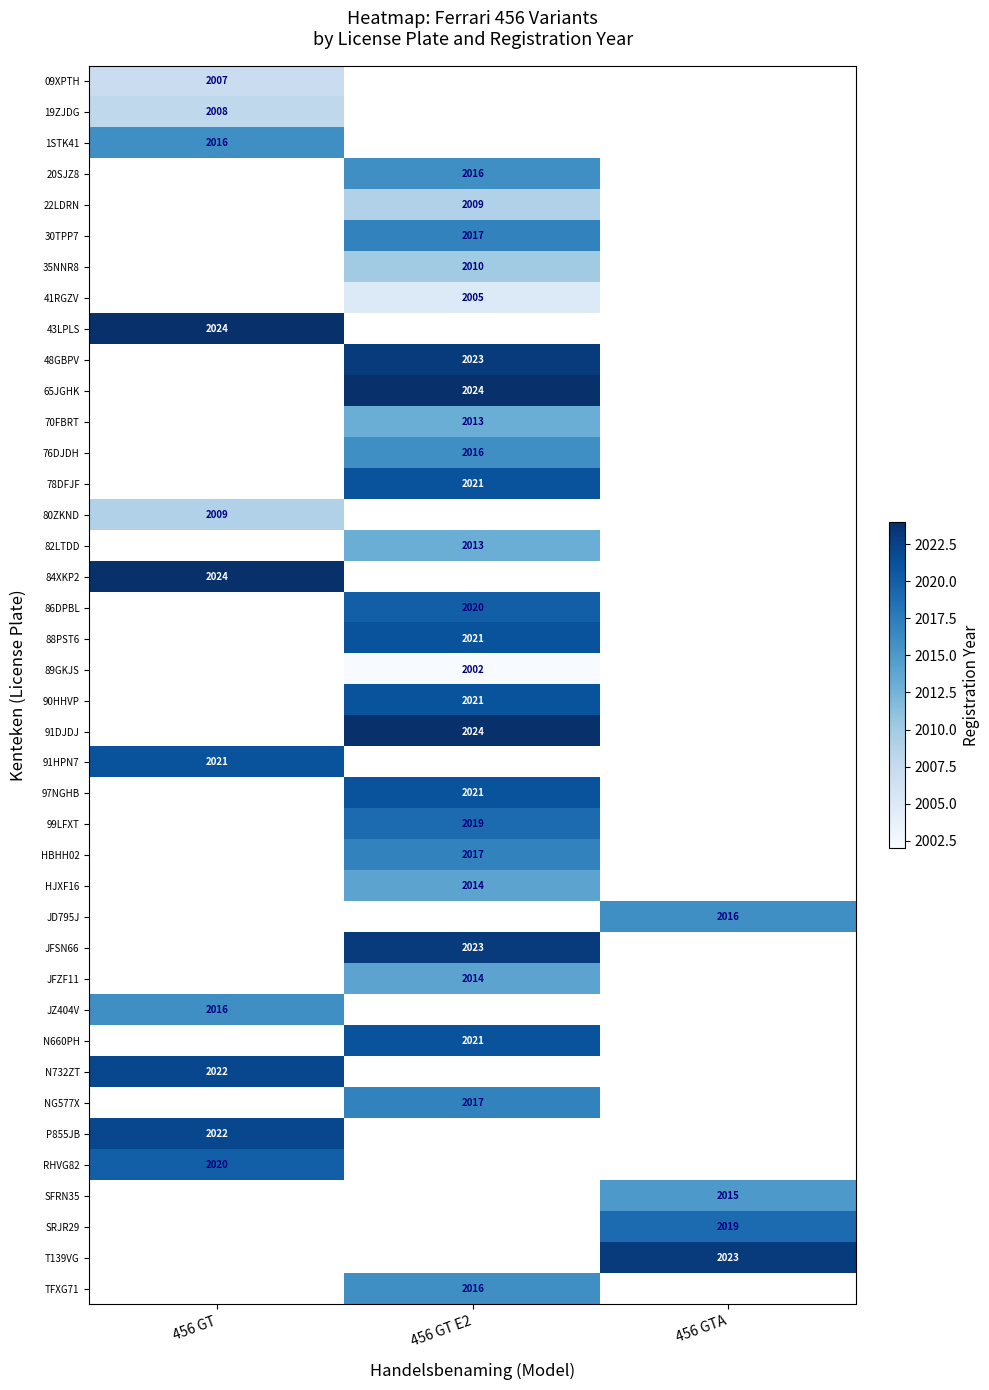

The 91DJDJ series shows 3127 at 456 GT E2. True or false?

False